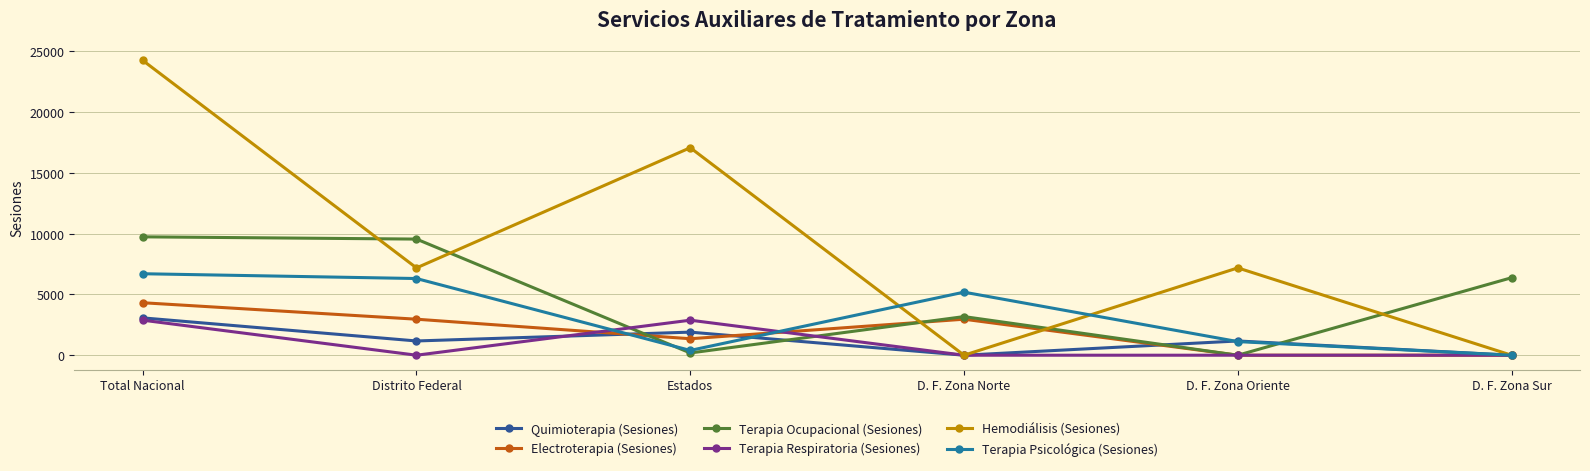

The value of Quimioterapia (Sesiones) at D. F. Zona Norte is 0. True or false?

True